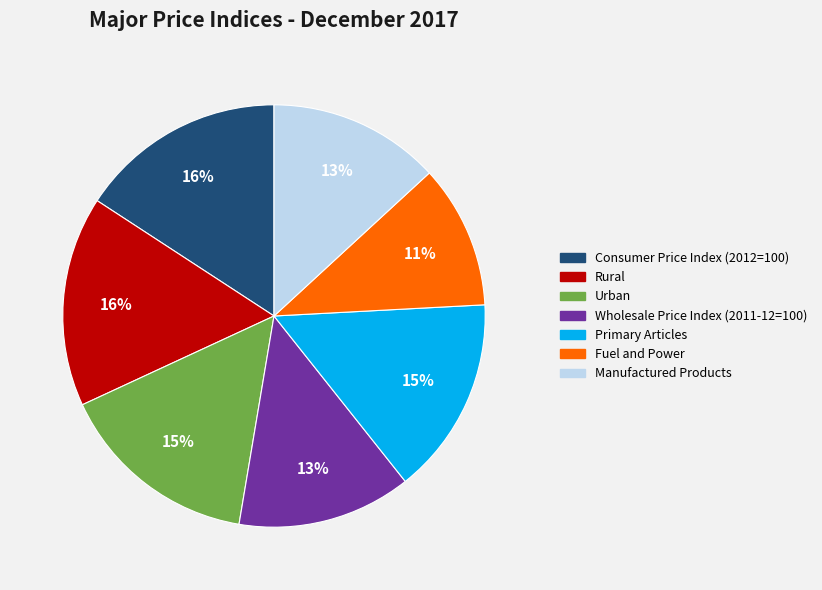

What percentage is the Fuel and Power slice, to the nearest percent?

11%